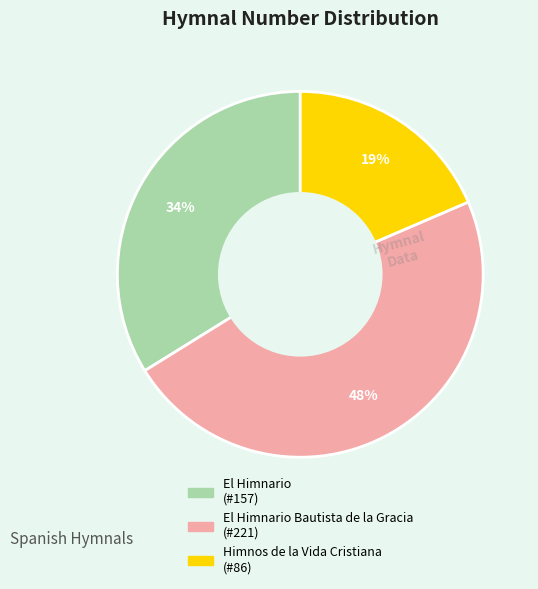

Count the number of slices in the pie.

3